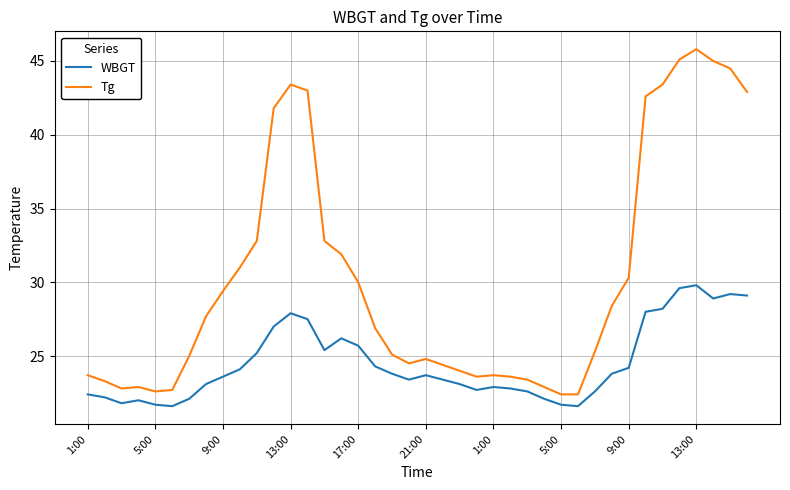

Which series has the largest range (max minus min)?

Tg